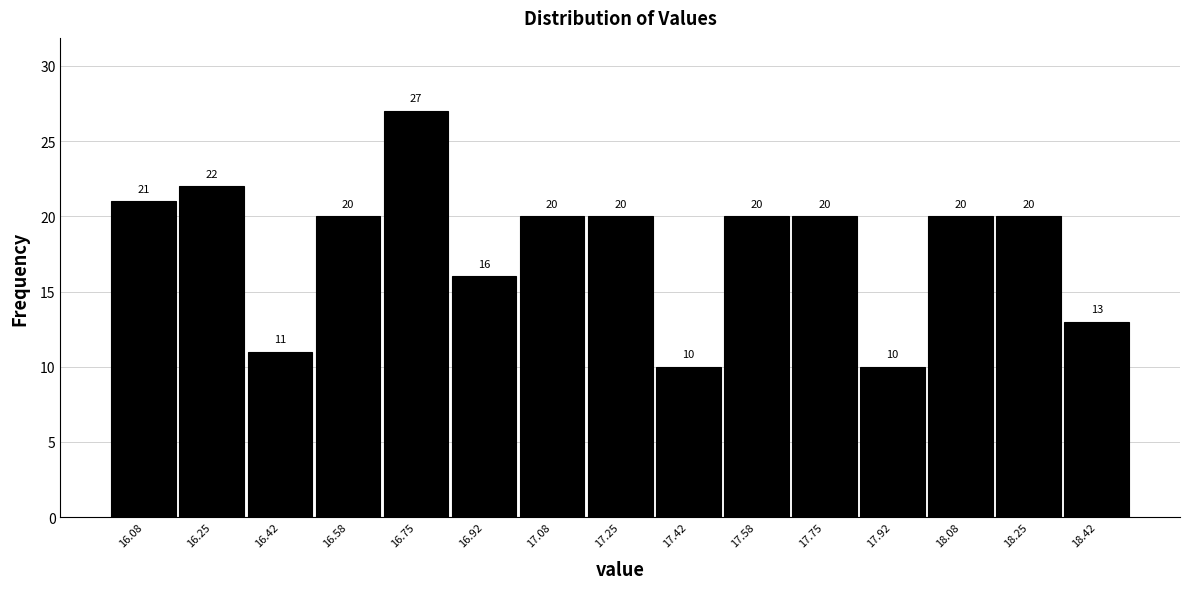

Which range on the x-axis has the tallest bar?

16.66 to 16.84